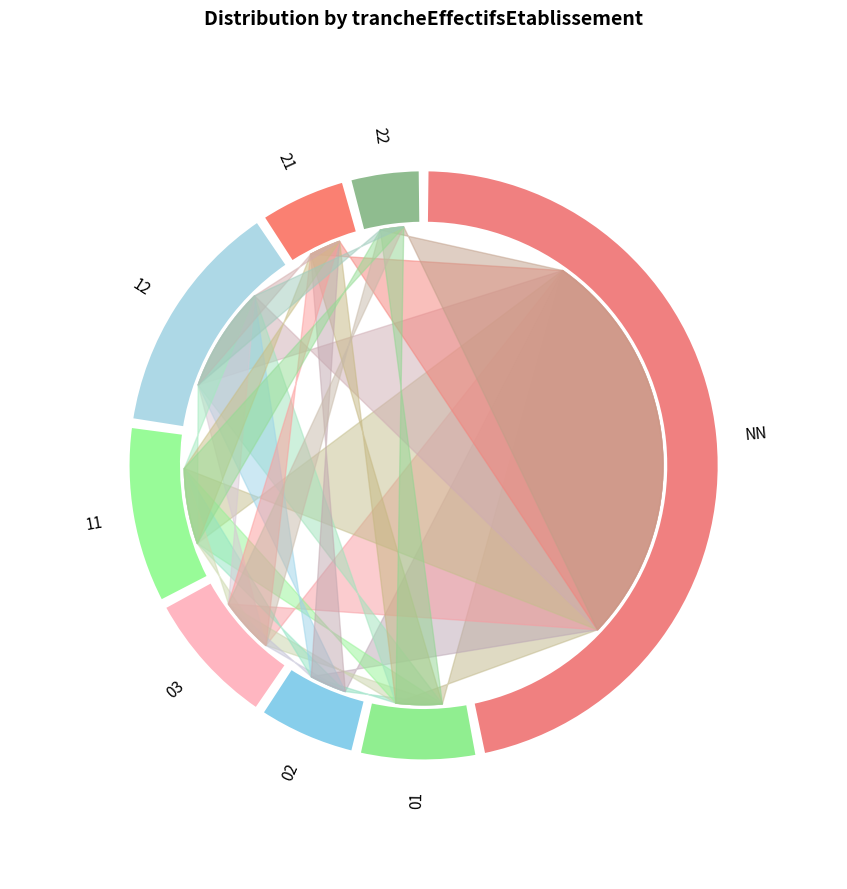

Is it true that NN is 47% of the pie?

True